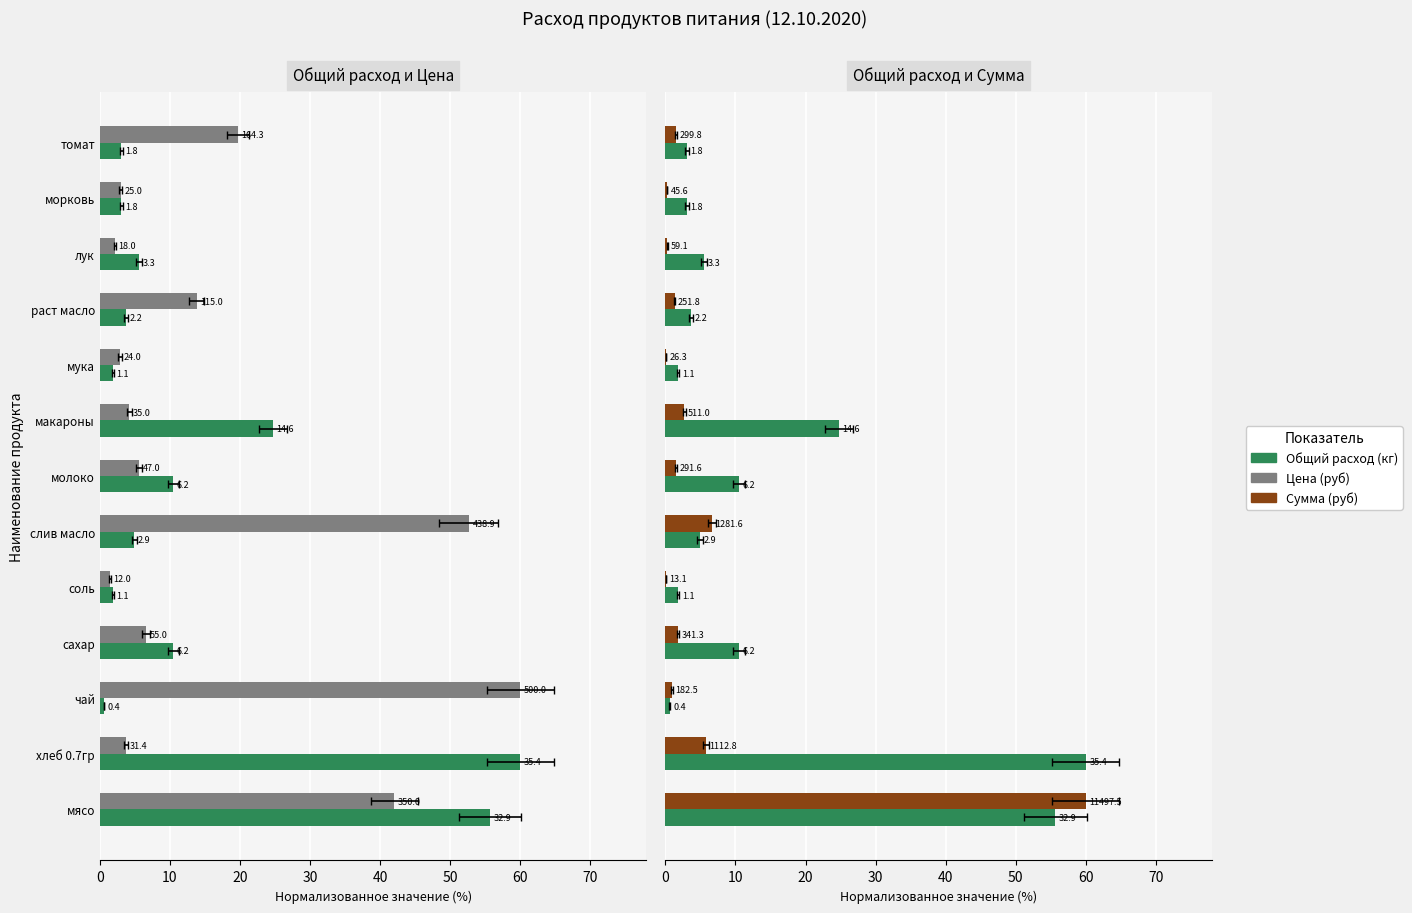

True or false: Сумма (руб) has a value of 2.7 at макароны.

True